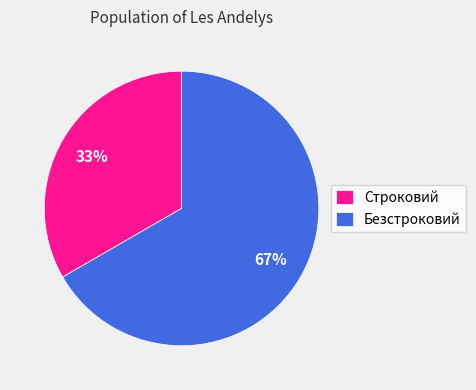

To the nearest percent, what is the average slice percentage?

50%